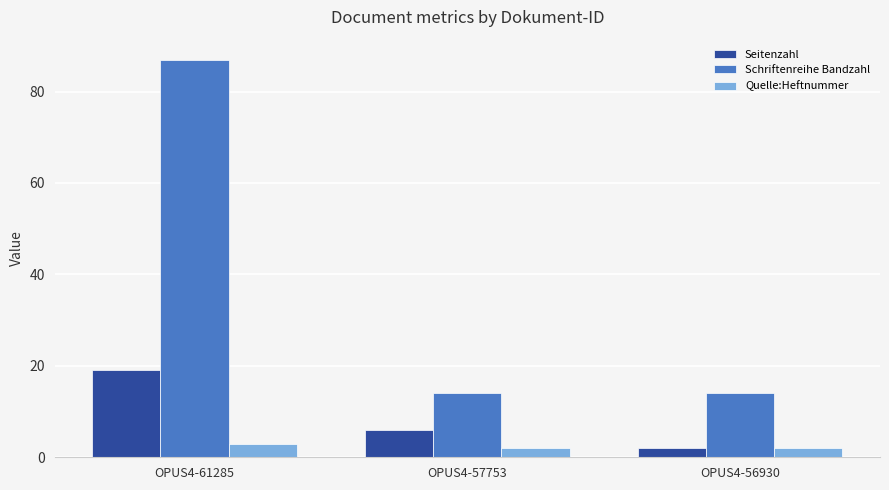

Rank the series by their maximum value, from lowest to highest.

Quelle:Heftnummer, Seitenzahl, Schriftenreihe Bandzahl